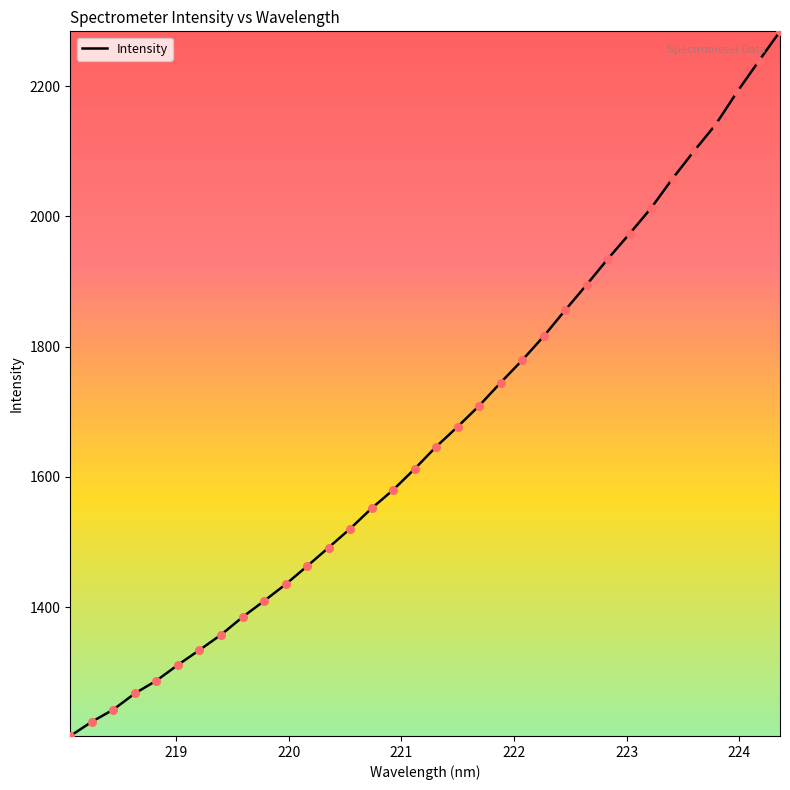

What is the difference between the maximum and minimum values?

1081.8